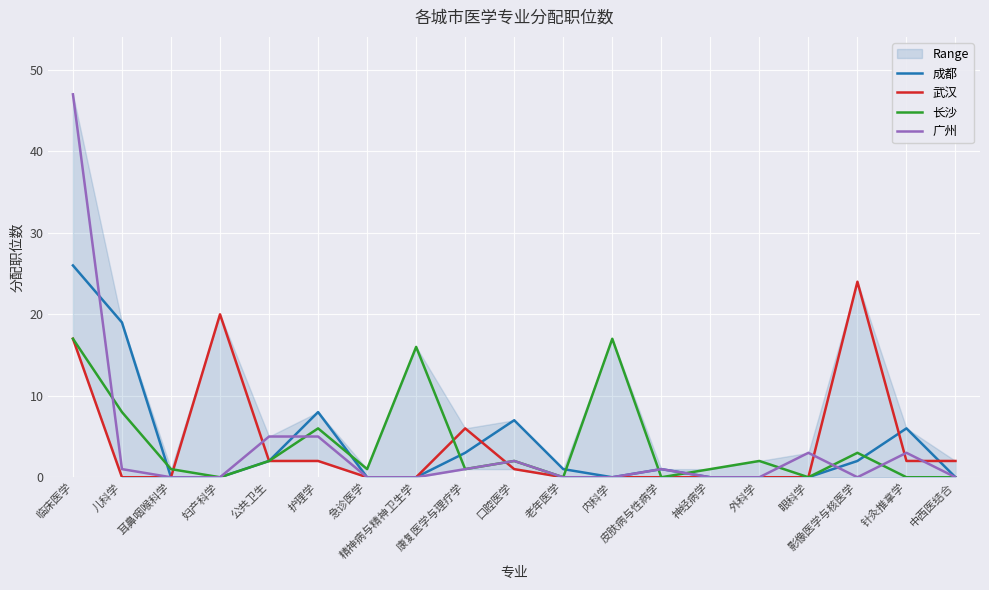

What is the value of the 广州 point at the 5th from the left?

5